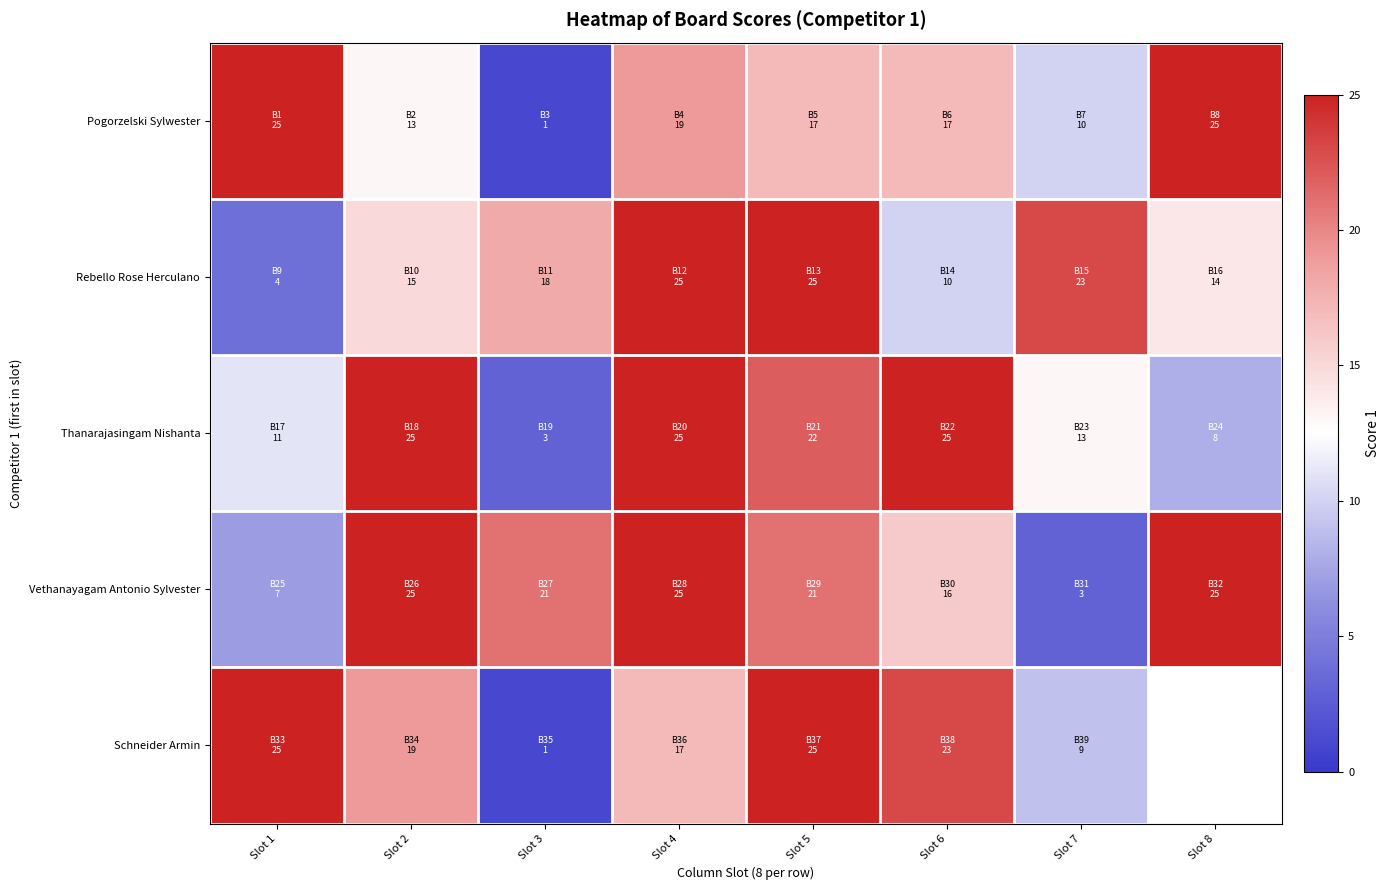

Which series has the widest spread of values?

Pogorzelski Sylwester